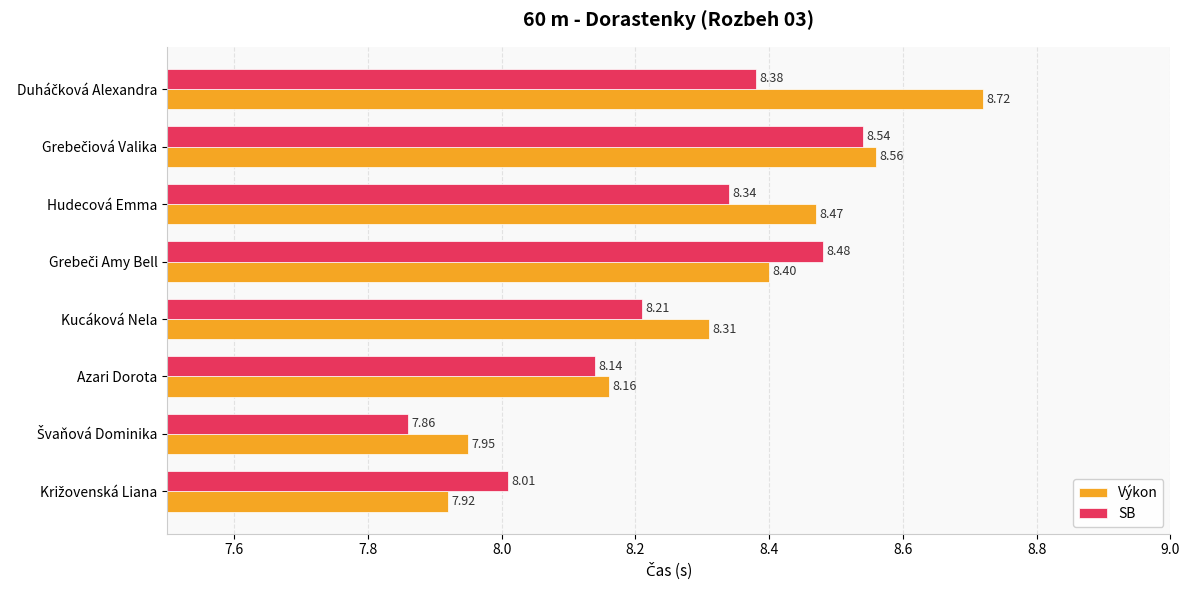

What is the total value across all series at Kucáková Nela?

16.5